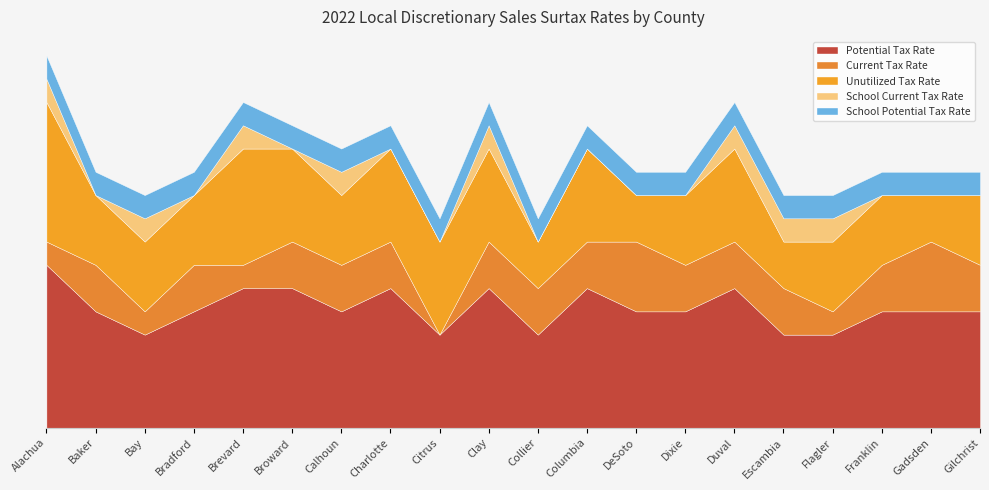

Rank the series by their maximum value, from lowest to highest.

School Current Tax Rate, School Potential Tax Rate, Current Tax Rate, Unutilized Tax Rate, Potential Tax Rate